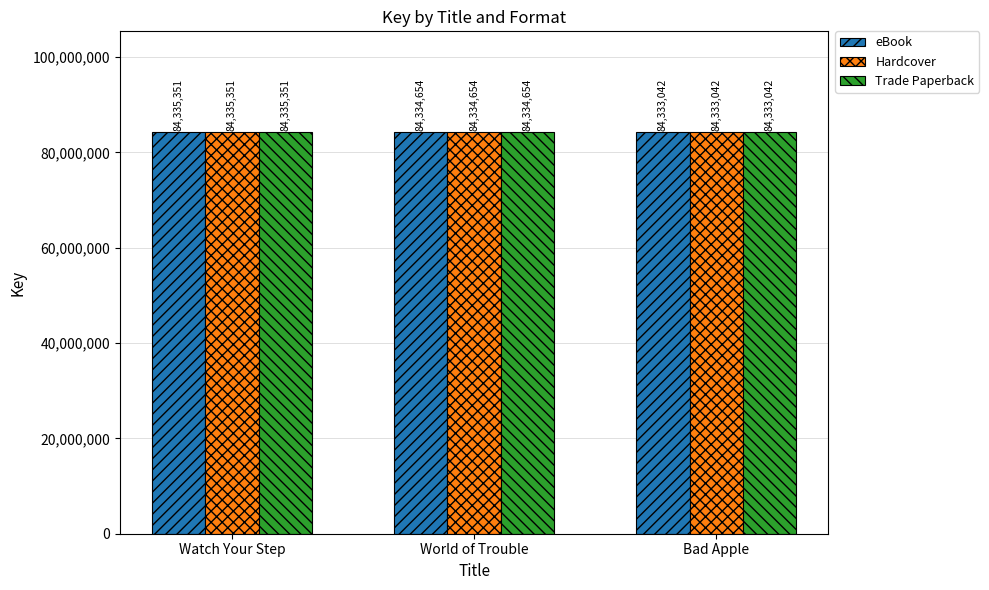

What is the total value across all series at Bad Apple?

252999126